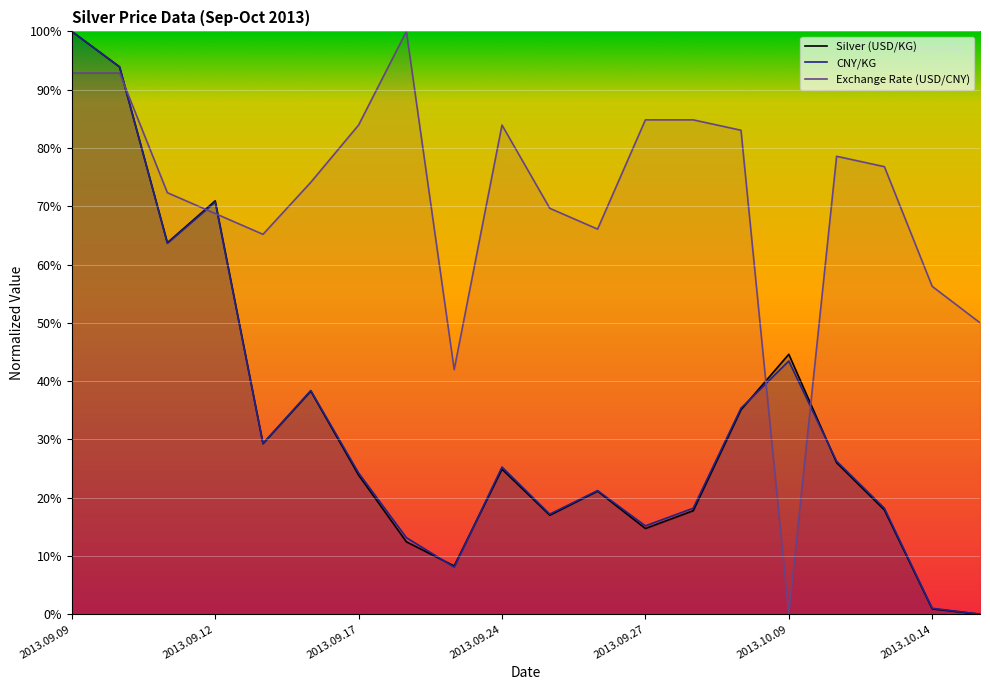

What are all the series names shown in the legend?

Silver (USD/KG), CNY/KG, Exchange Rate (USD/CNY)